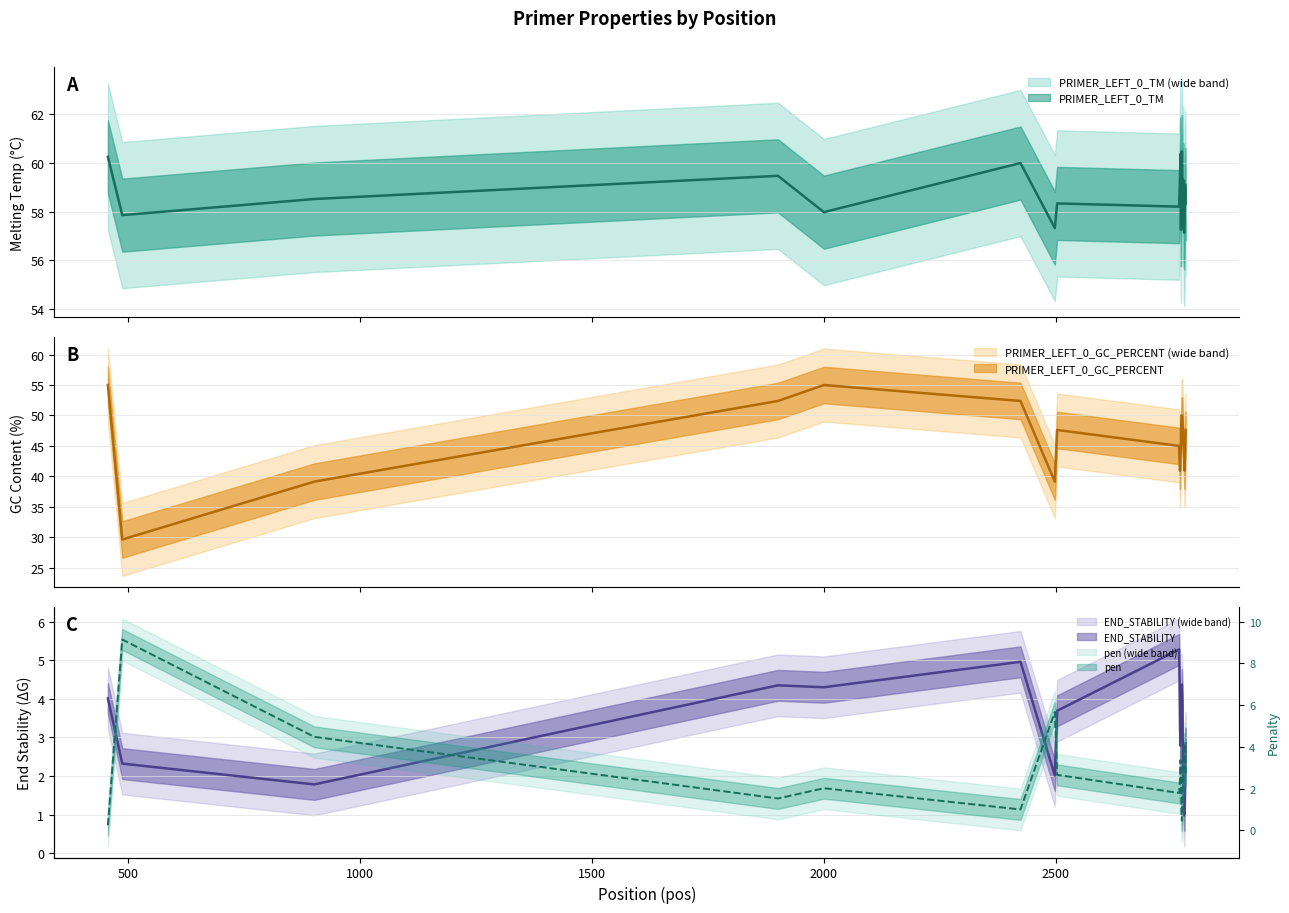

Where is the first local maximum for PRIMER_LEFT_0_END_STABILITY?

1901